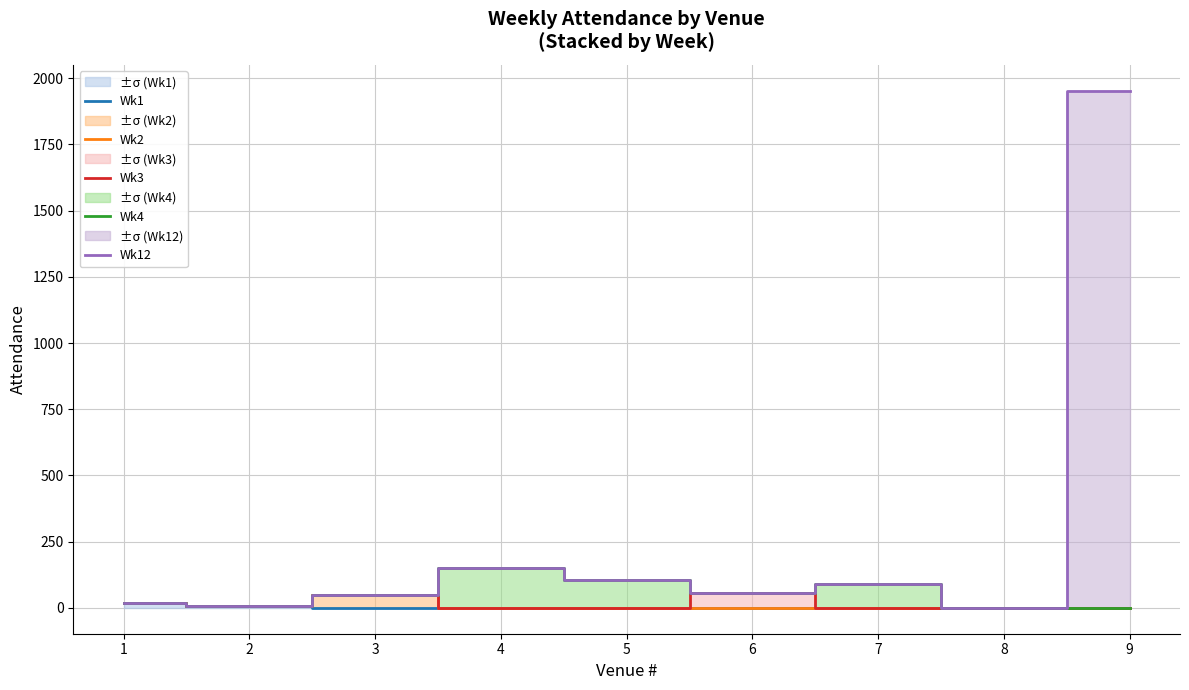

The Wk3 series shows 31.6 at 1. True or false?

False